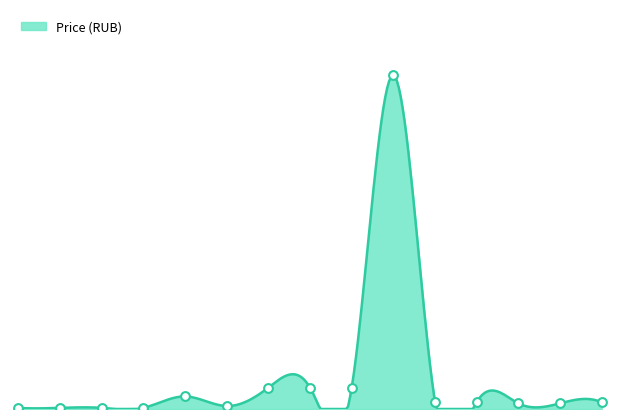

What is the change in value from 29067 to 42383?

+1000